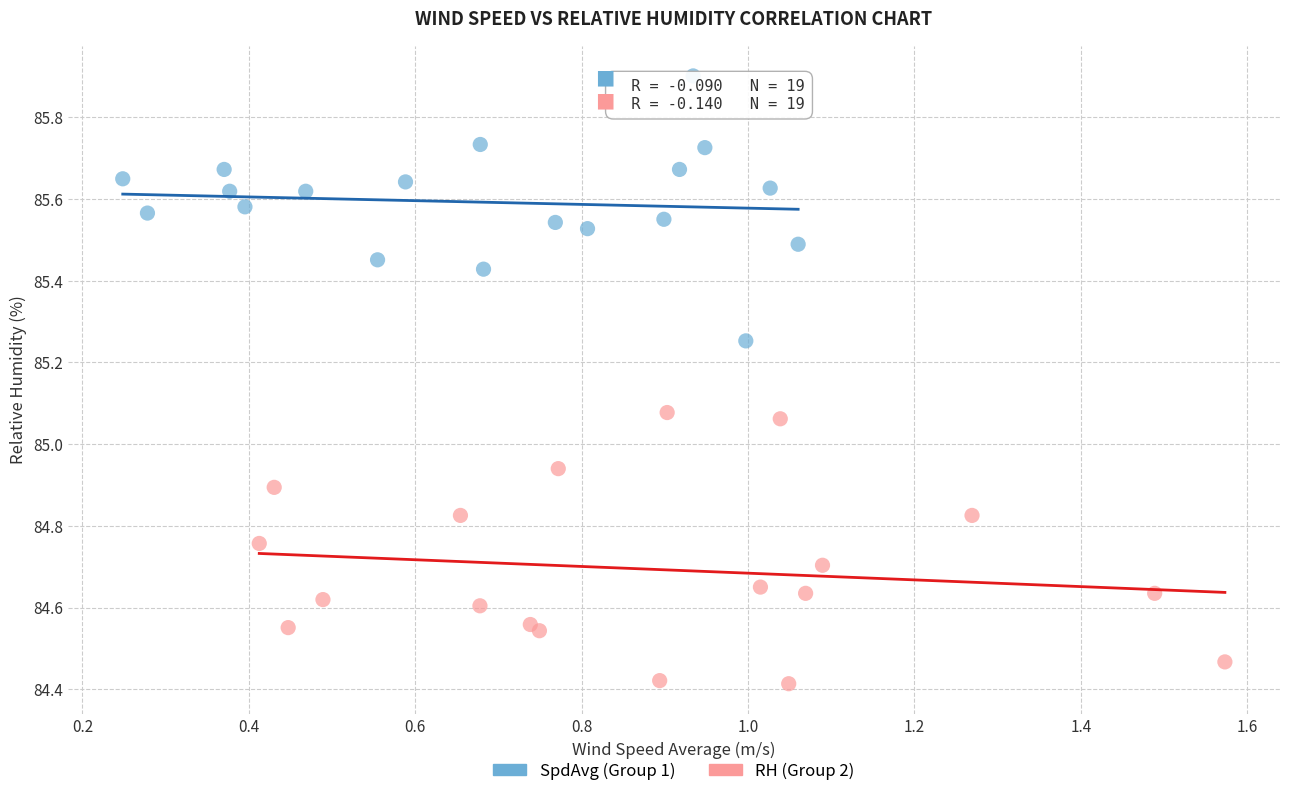

What are all the series names shown in the legend?

SpdAvg (Group 1), RH (Group 2)